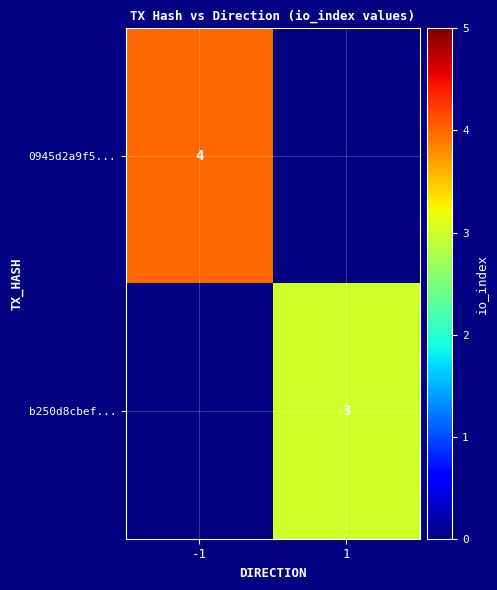

What is the maximum value shown in the chart?

4.0